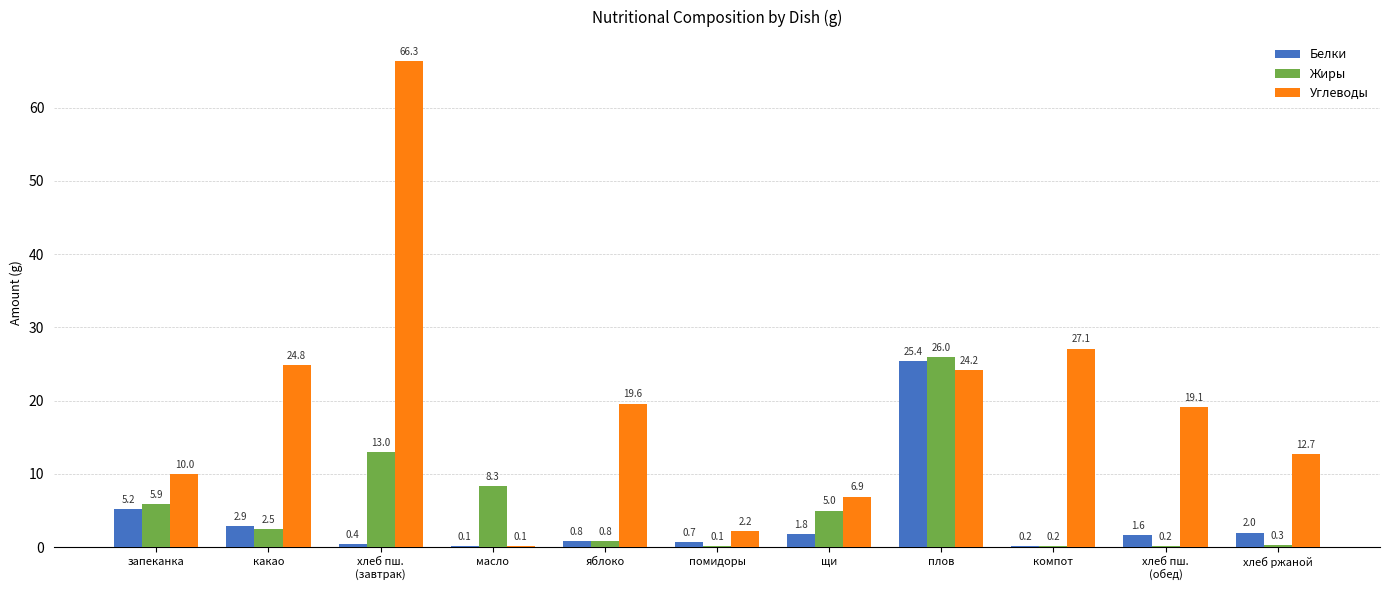

At which label is Белки closest to 12?

запеканка